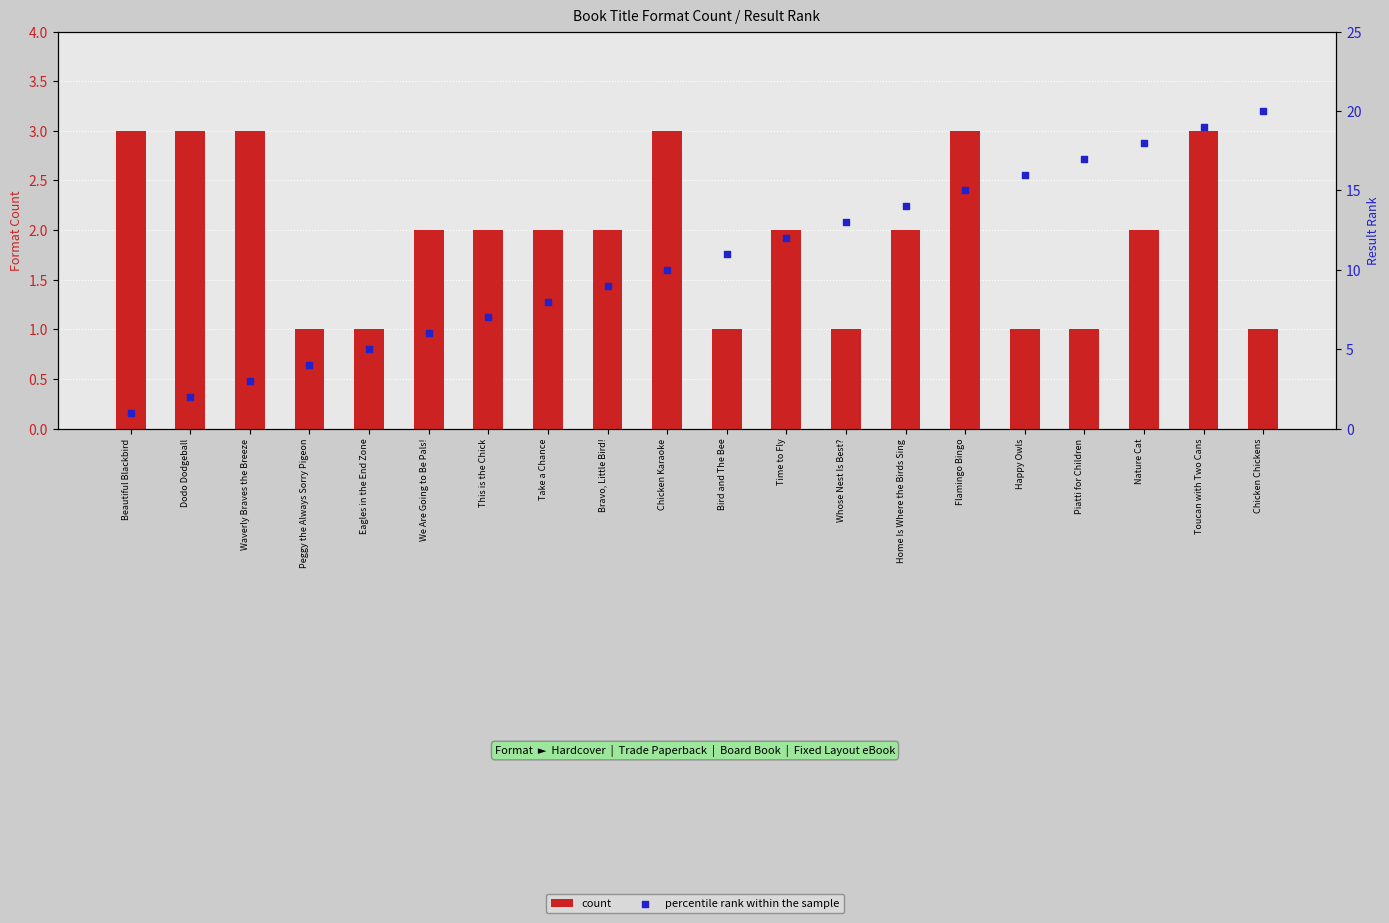

What is the total value across all series at Home Is Where the Birds Sing?

16